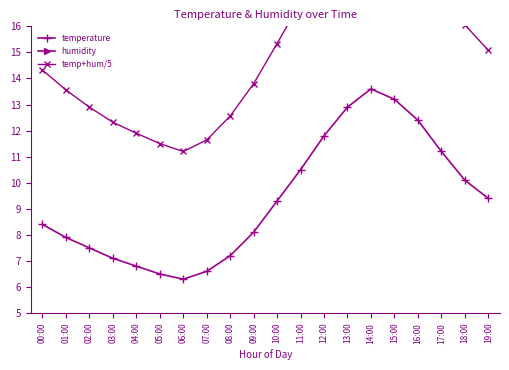

The humidity series shows 27.0 at 02:00. True or false?

True